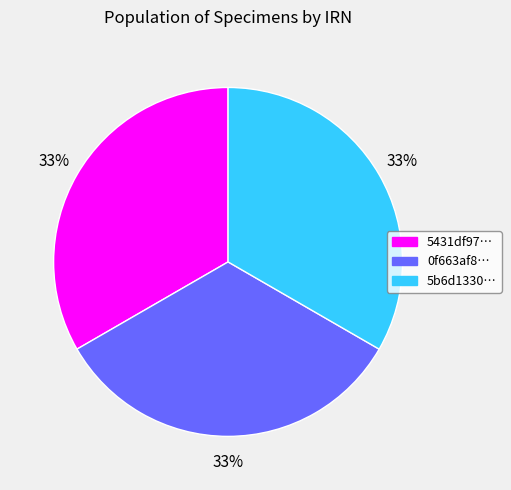

To the nearest percent, what is the average slice percentage?

33%